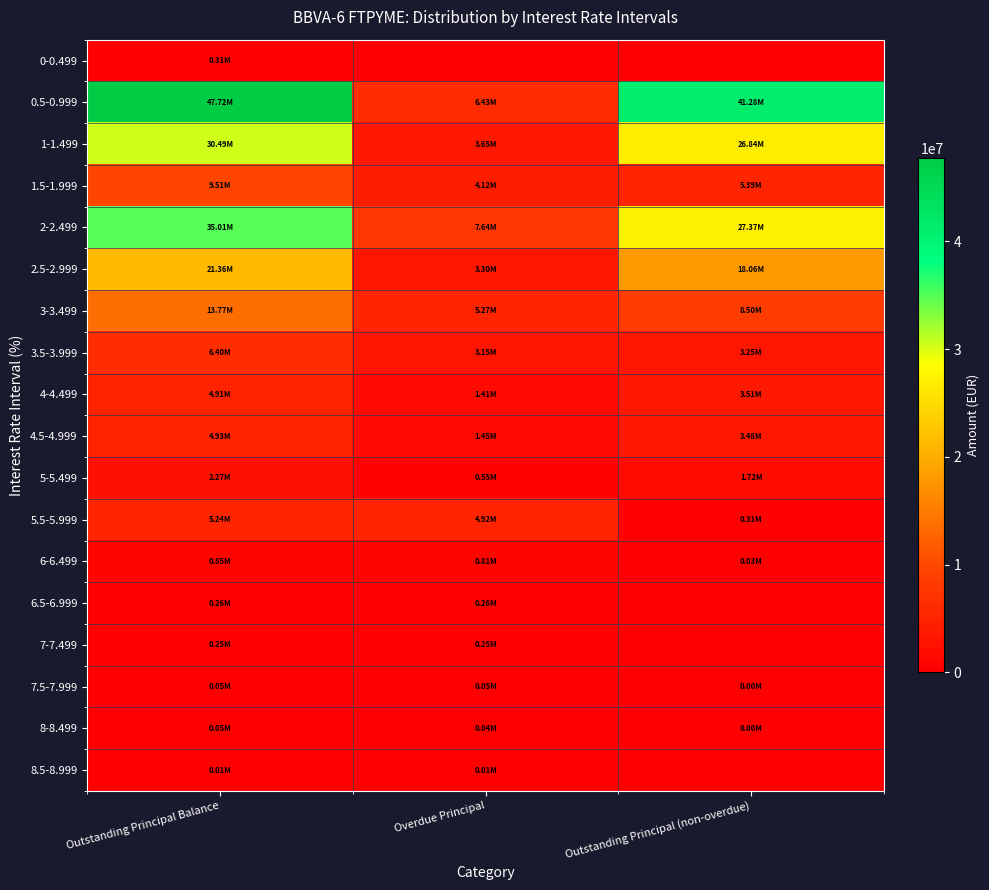

List the series in order of their peak value, highest first.

0.5-0.999, 2-2.499, 1-1.499, 2.5-2.999, 3-3.499, 1.5-1.999, 3.5-3.999, 5.5-5.999, 4.5-4.999, 4-4.499, 5-5.499, 6-6.499, 0-0.499, 6.5-6.999, 7-7.499, 7.5-7.999, 8-8.499, 8.5-8.999